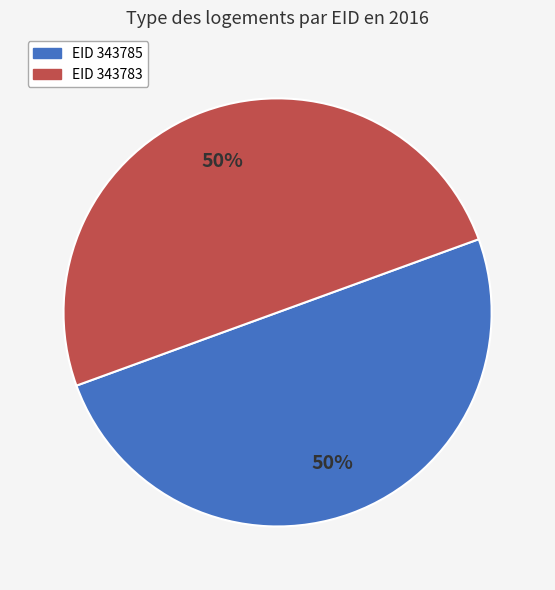

To the nearest percent, what is the average slice percentage?

50%